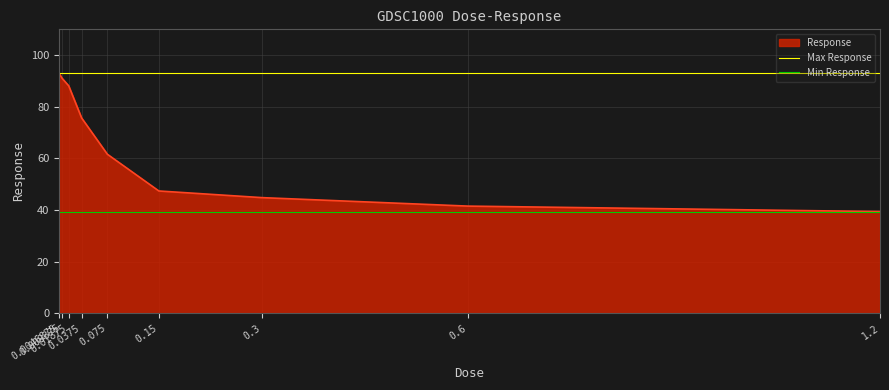

Which category has the highest value in the Max Response series?

0.0046875